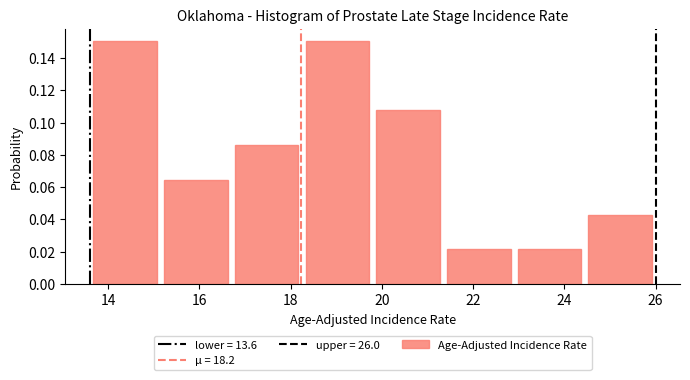

Reading left to right, transcribe this chart: for each bar, give the range it covers on the x-axis and its height. Neither the bar edges nor the heights are printed on the chart, so give them approximately, as read against the axes.

13.60 to 15.15: 0.150
15.15 to 16.70: 0.064
16.70 to 18.25: 0.086
18.25 to 19.80: 0.150
19.80 to 21.35: 0.108
21.35 to 22.90: 0.022
22.90 to 24.45: 0.022
24.45 to 26.00: 0.044